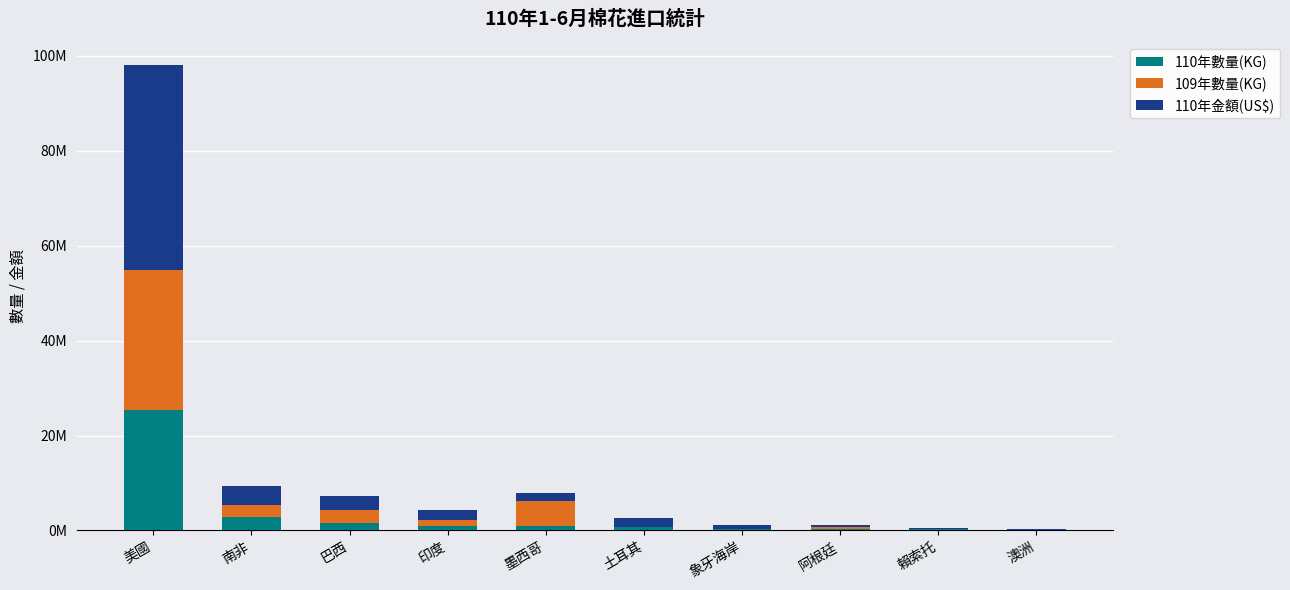

What are all the series names shown in the legend?

110年數量(KG), 109年數量(KG), 110年金額(US$)